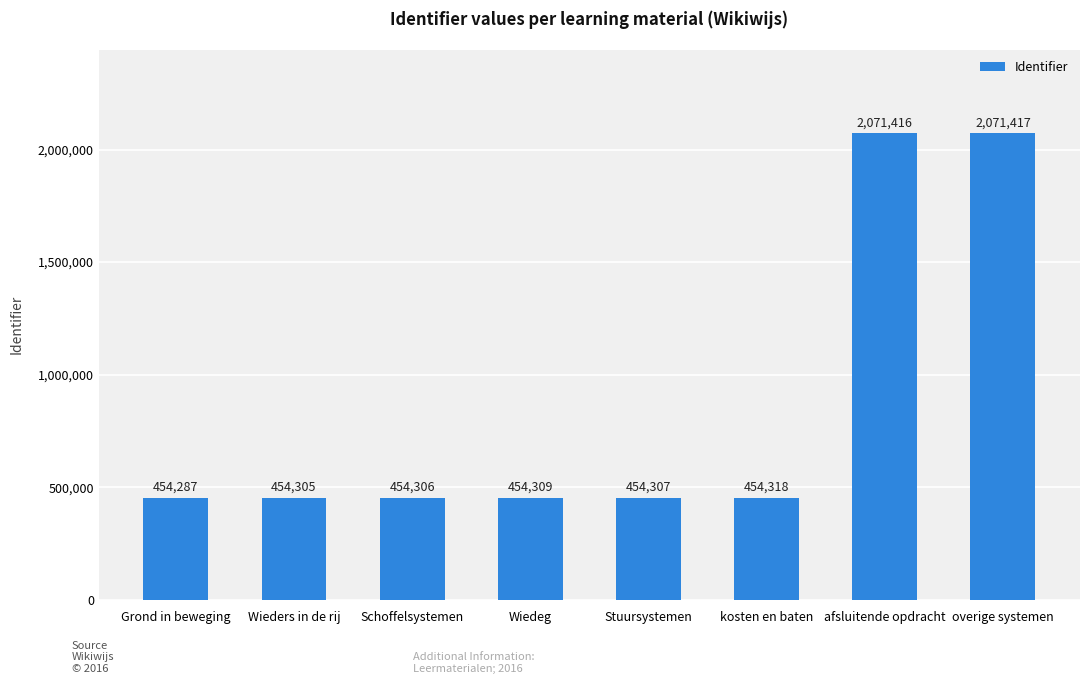

What is the value of the 8th bar from the left?

2071417